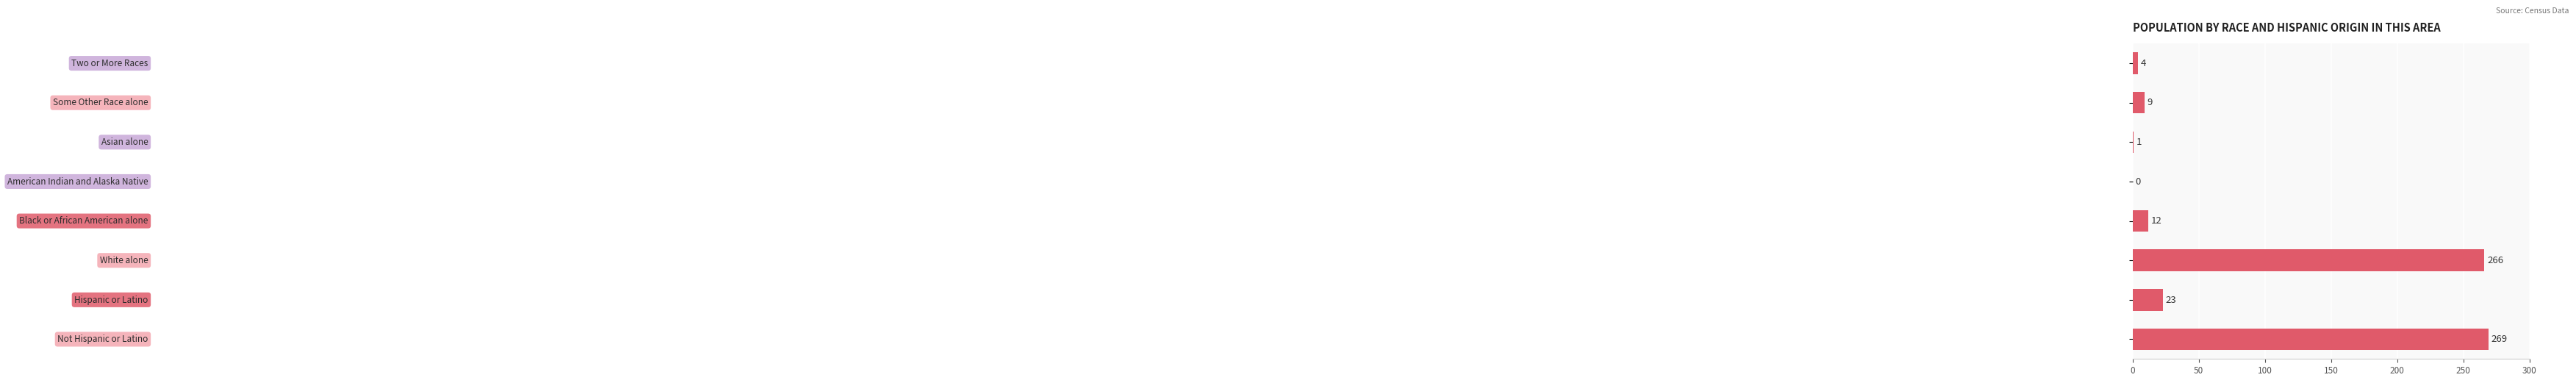

What is the sum of all values?

584